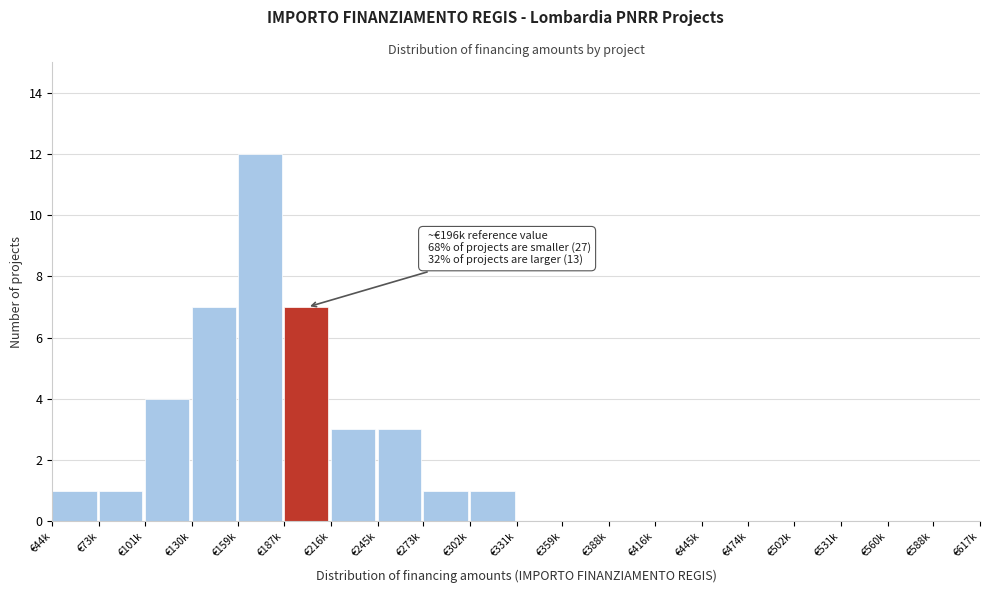

Reading left to right, list all the values displayed in this chart.

€44k=1	€73k=1	€101k=4	€130k=7	€159k=12	€187k=7	€216k=3	€245k=3	€273k=1	€302k=1	€331k=0	€359k=0	€388k=0	€416k=0	€445k=0	€474k=0	€502k=0	€531k=0	€560k=0	€588k=0